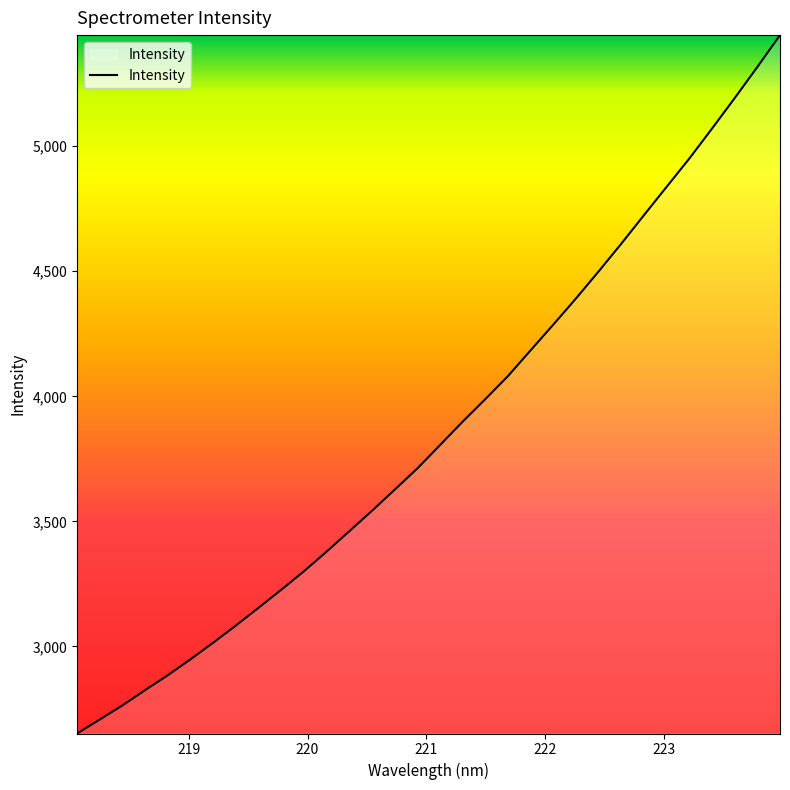

What is the smallest value displayed?

2652.1